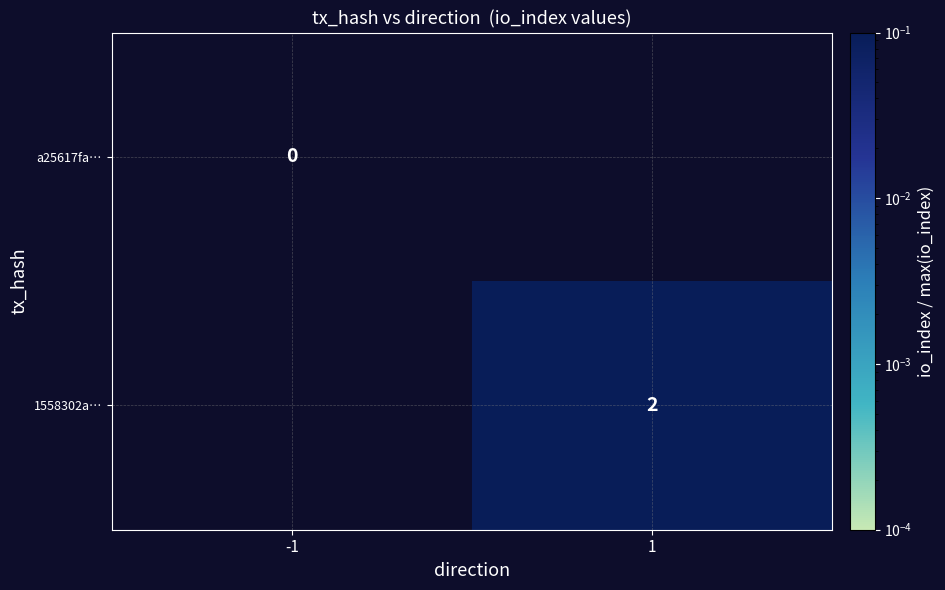

True or false: 1558302a… has a value of 2 at 1.

True